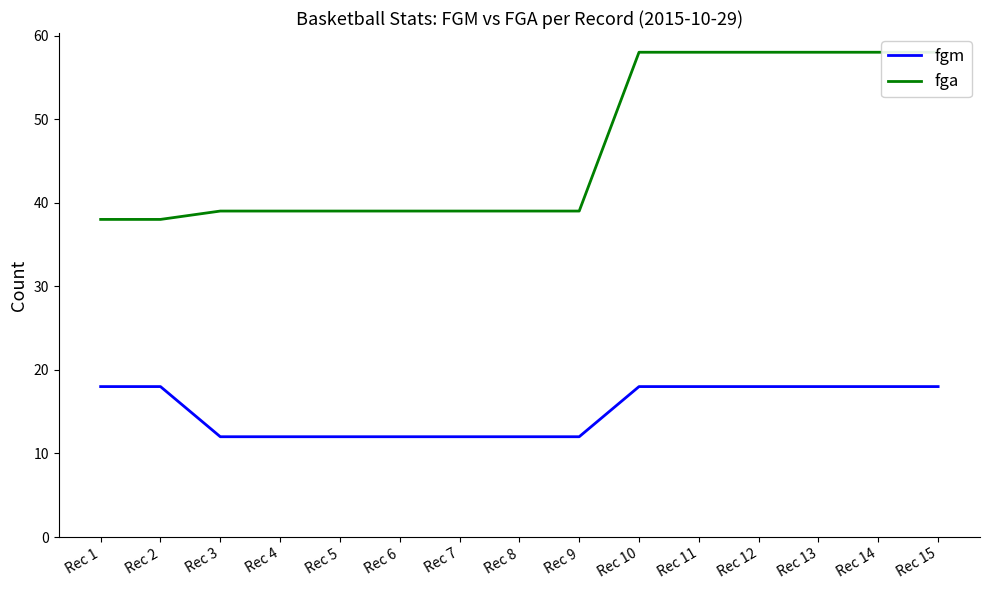

What is the greatest value displayed?

58